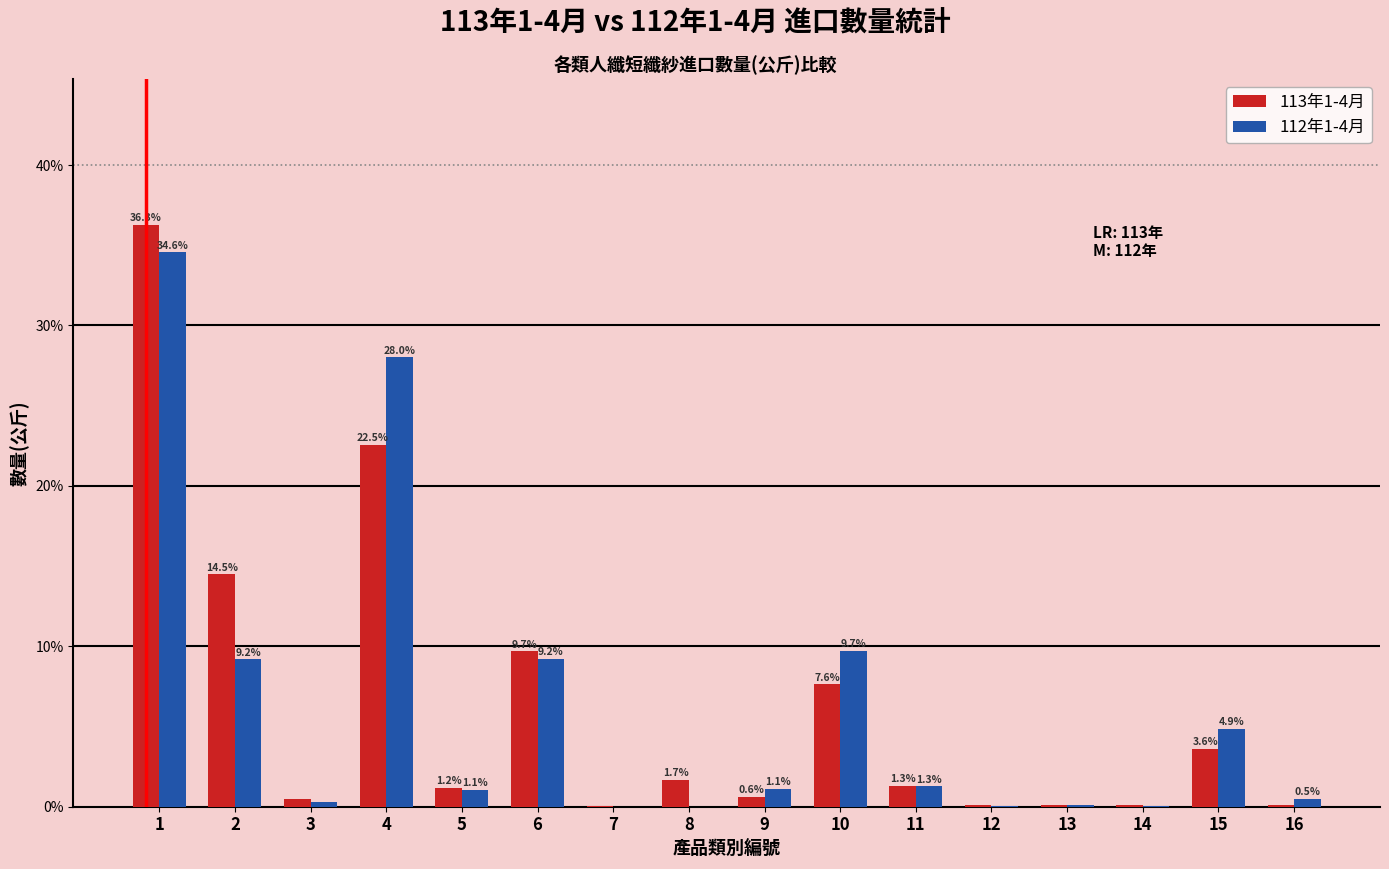

What is the sum of the 112年1-4月 values at 11 and 12?

1.3